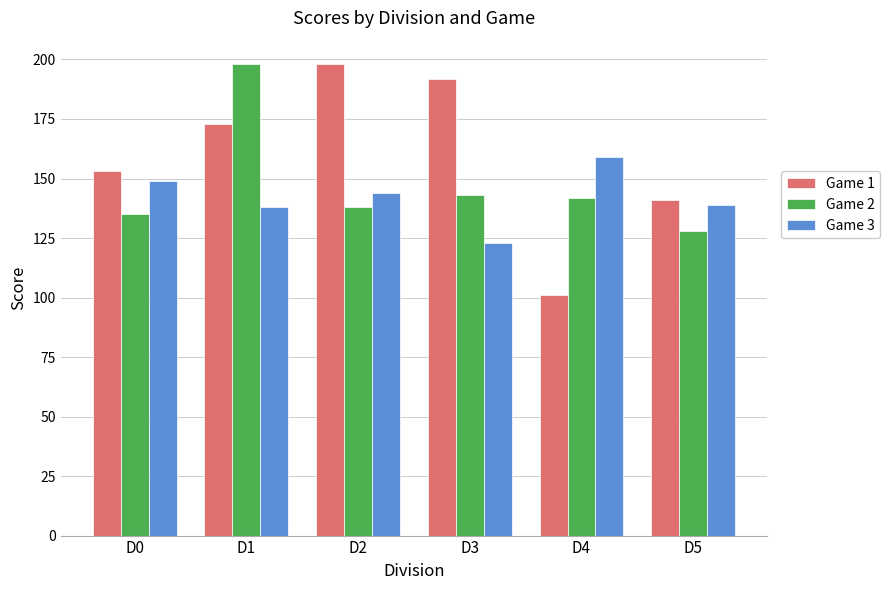

What is the total value across all series at D0?

437